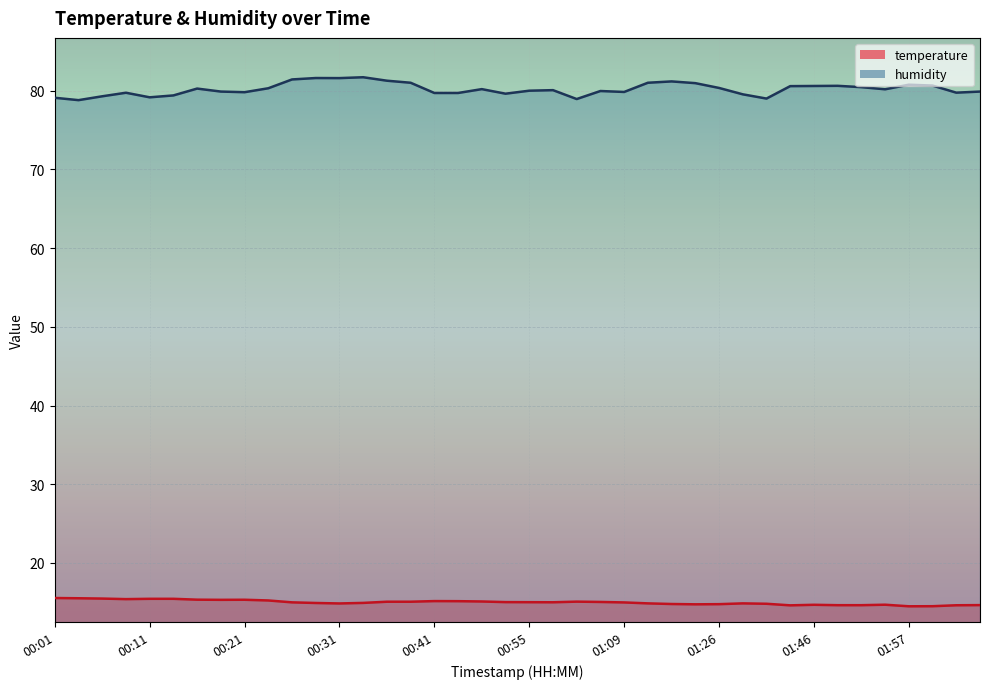

What is the label of the 23rd point from the left?

01:01